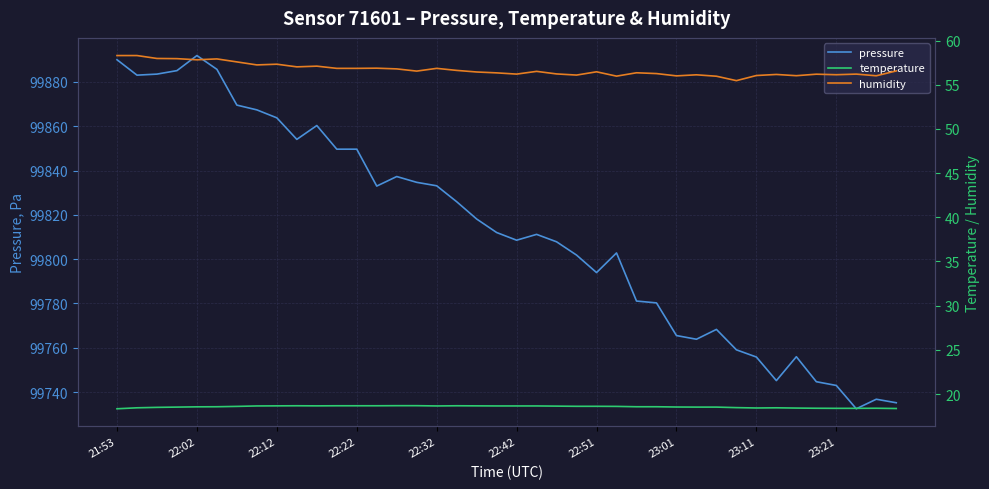

What is the value of the humidity point at the 34th from the left?

56.2